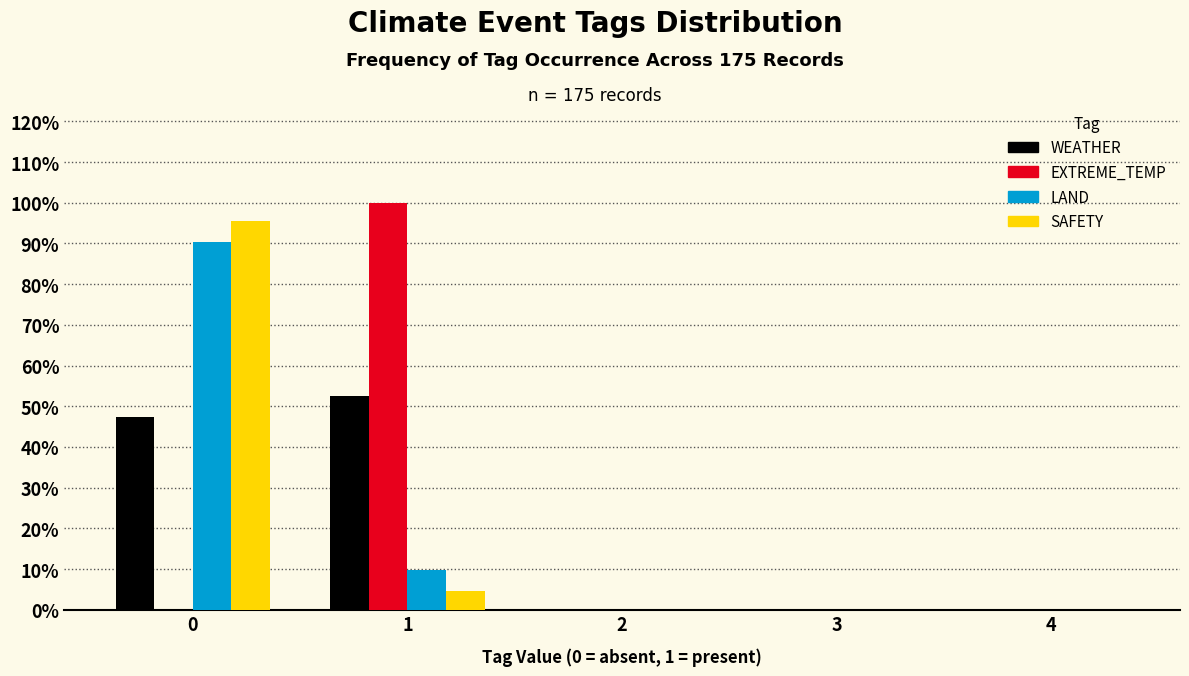

Reading right to left, what are all the values shown in this chart?

WEATHER: 4=0.0	3=0.0	2=0.0	1=52.6	0=47.4
EXTREME_TEMP: 4=0.0	3=0.0	2=0.0	1=100.0	0=0.0
LAND: 4=0.0	3=0.0	2=0.0	1=9.7	0=90.3
SAFETY: 4=0.0	3=0.0	2=0.0	1=4.6	0=95.4